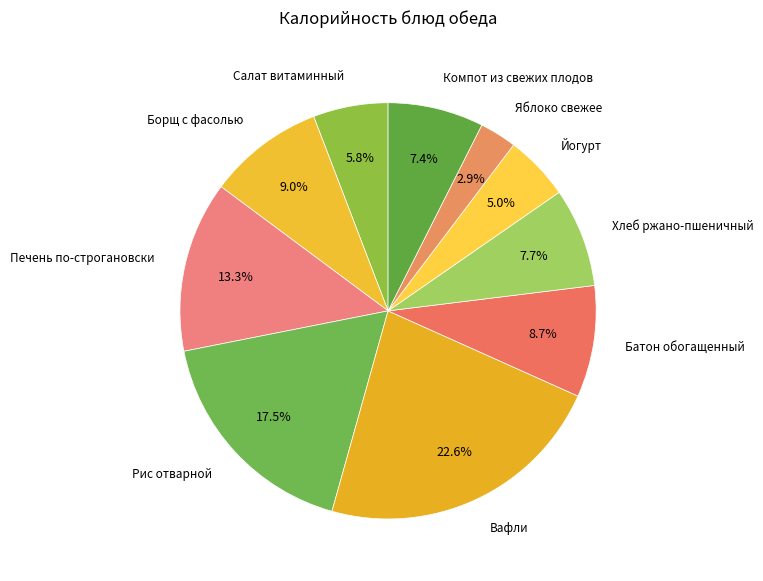

How many segments does this pie chart have?

10